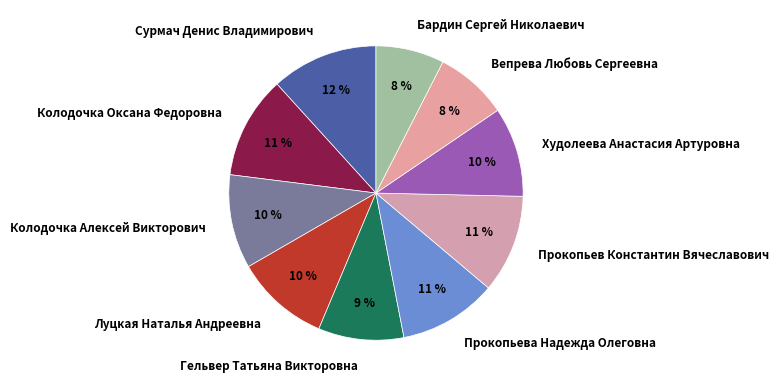

To the nearest percent, what percentage of the pie is Сурмач Денис Владимирович?

12%